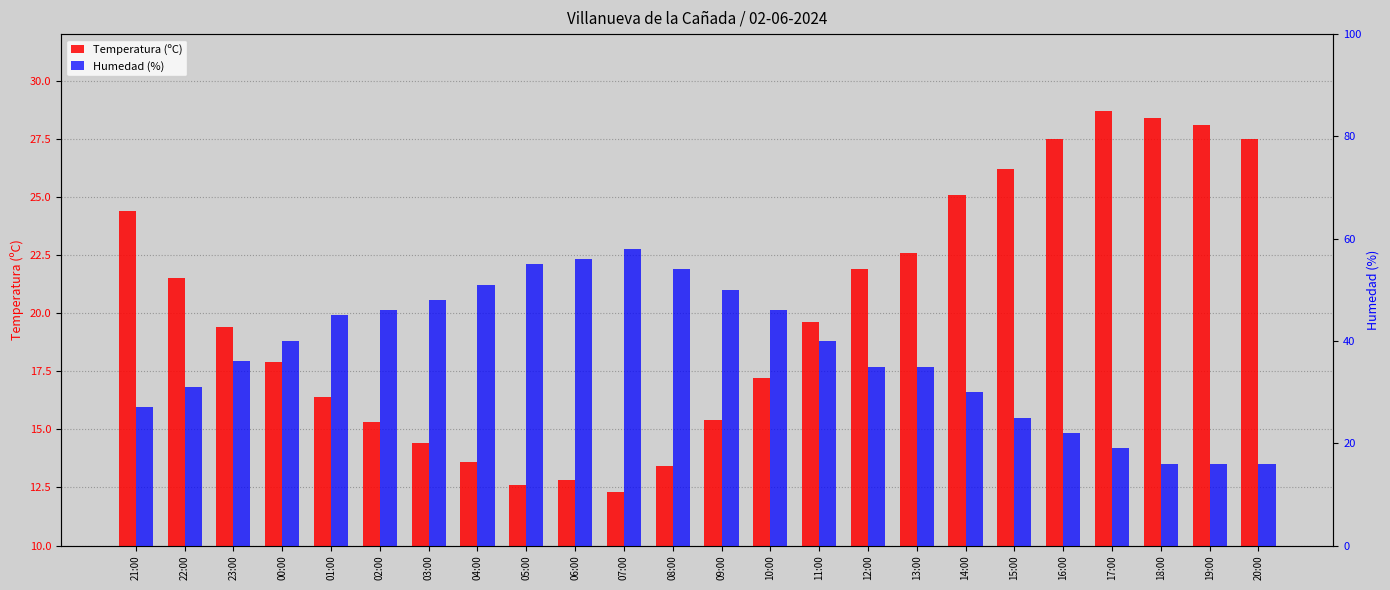

Which series has the largest range (max minus min)?

Humedad (%)